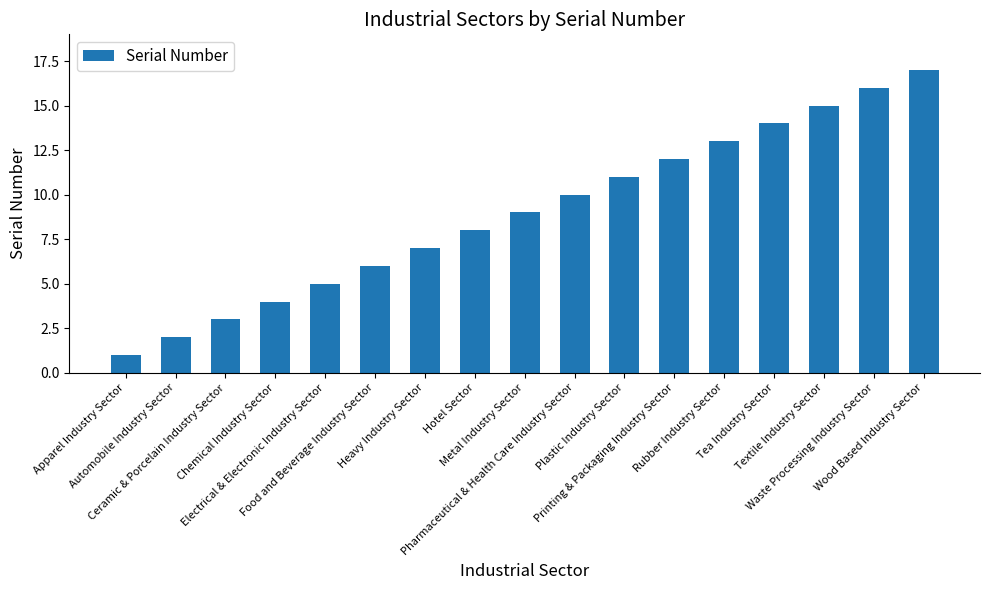

What is the label of the 7th bar from the left?

Heavy Industry Sector